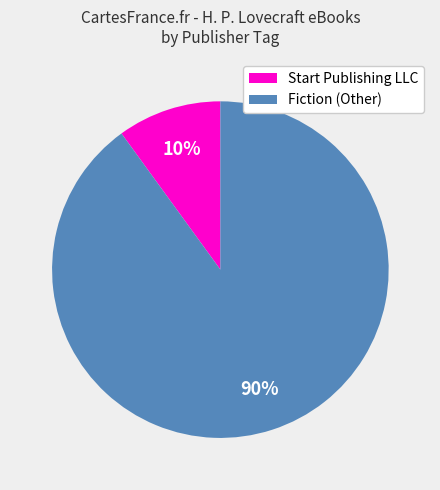

To the nearest percent, what is the difference between the largest and smallest slice percentages?

80%